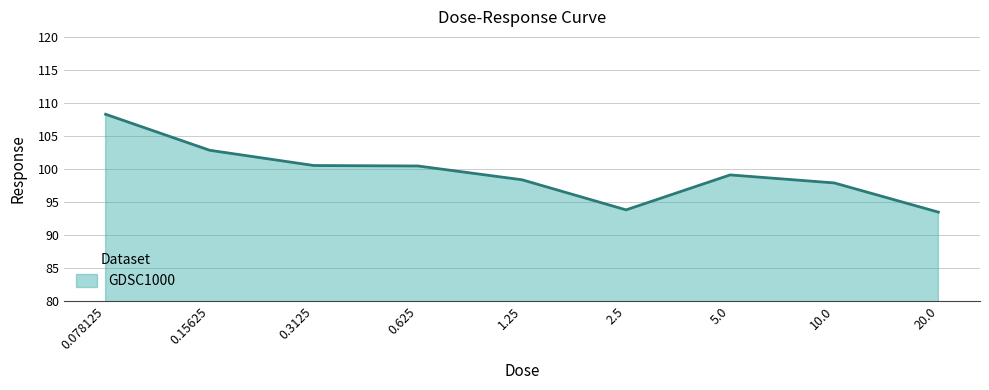

What is the difference between the maximum and minimum values?

14.8